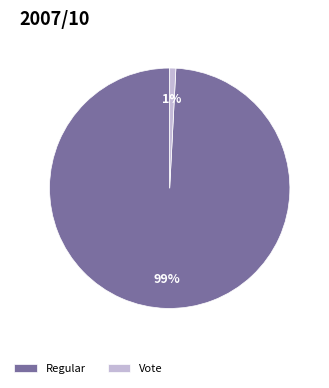

To the nearest percent, what is the combined percentage of Regular and Vote?

100%